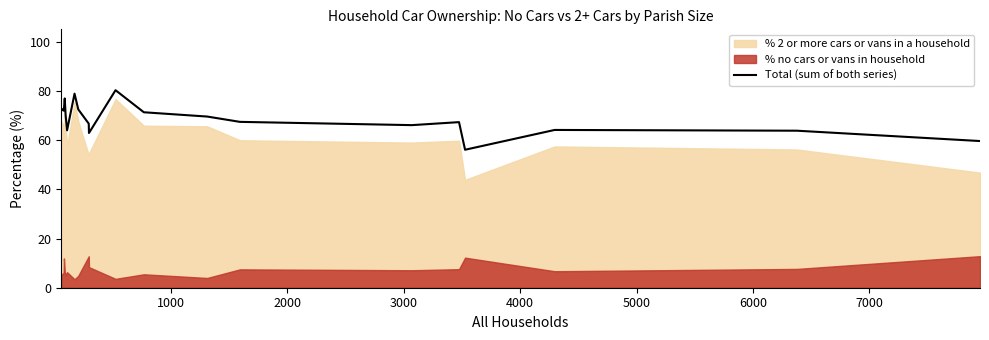

What is the maximum value for Total (sum of both series)?

80.3